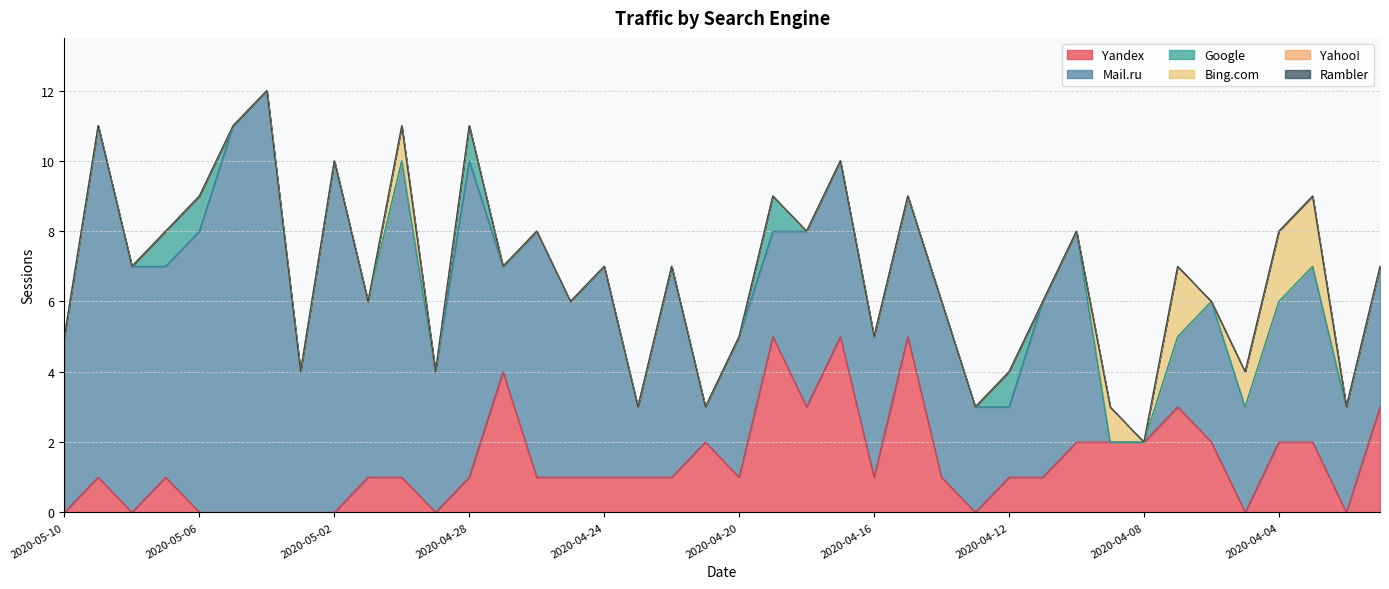

Rank the series at 2020-04-07 from lowest to highest value.

Google, Yahoo!, Rambler, Mail.ru, Bing.com, Yandex